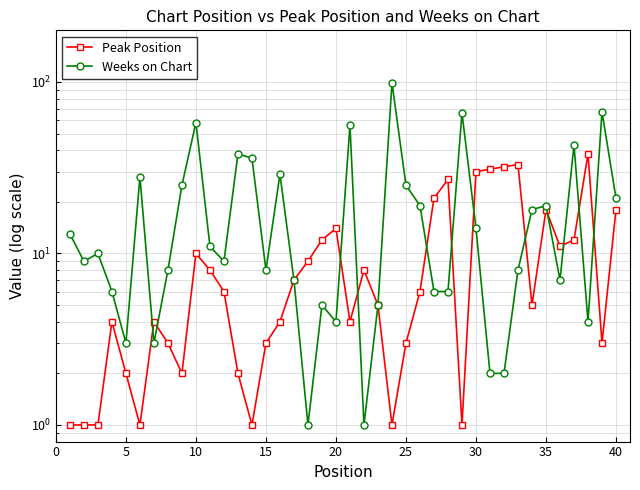

Rank the series by their average value, from lowest to highest.

Peak Position, Weeks on Chart